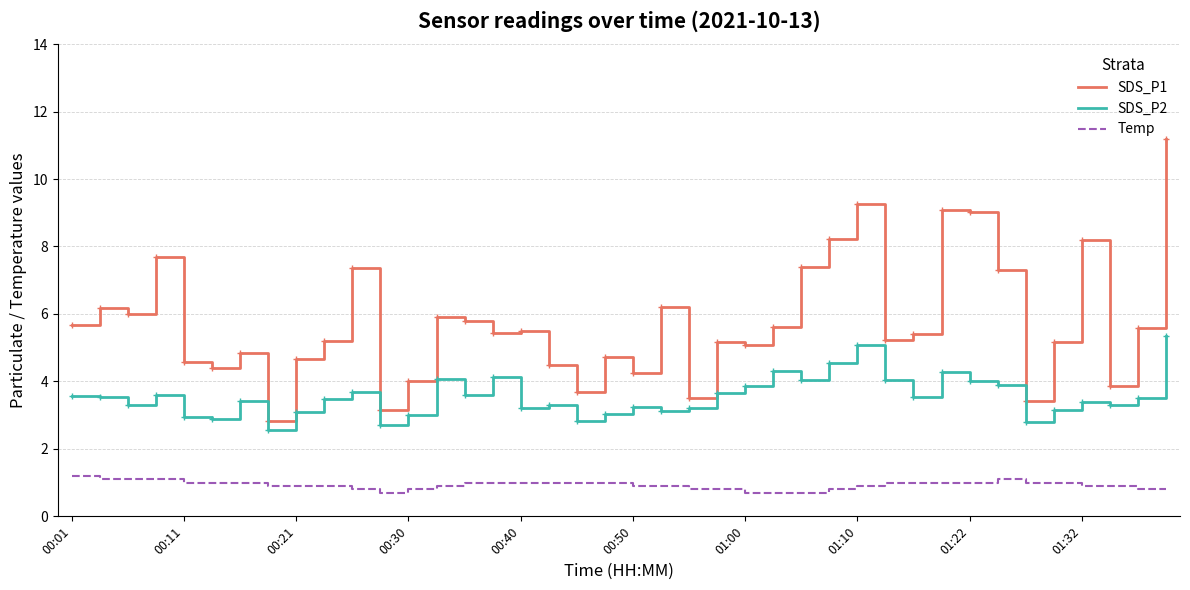

Which series has the largest total across all categories?

SDS_P1